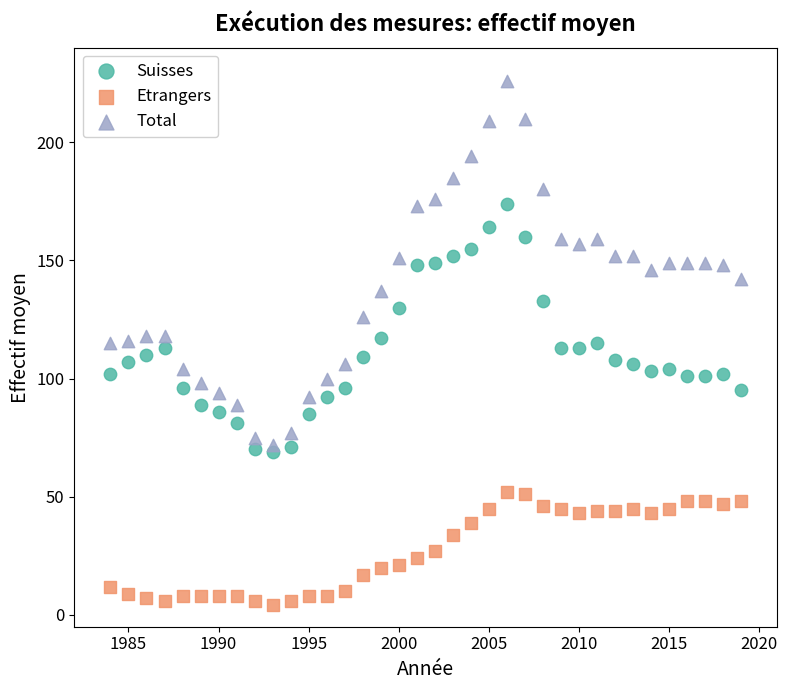

Which series reaches the maximum Y coordinate?

Total